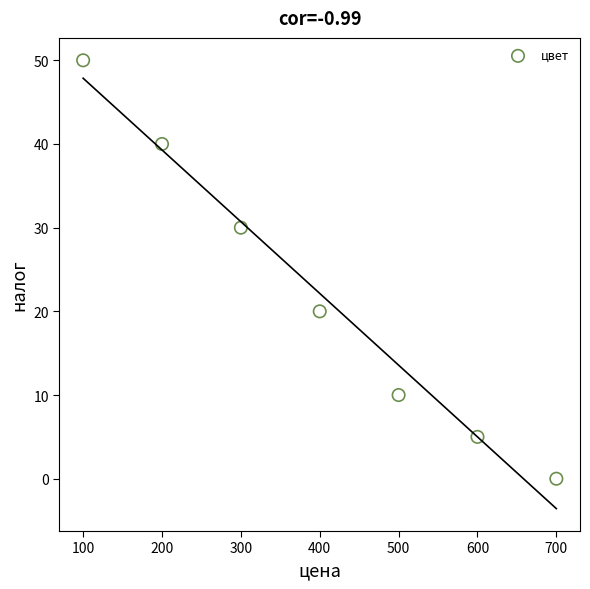

What is the average Y value?

22